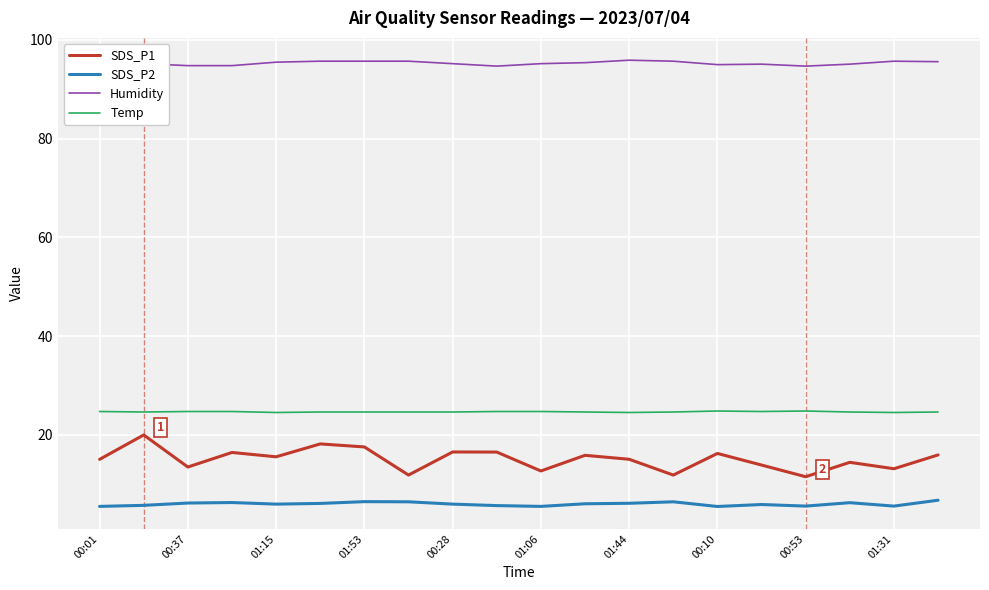

List the series in order of their peak value, lowest first.

SDS_P2, SDS_P1, Temp, Humidity